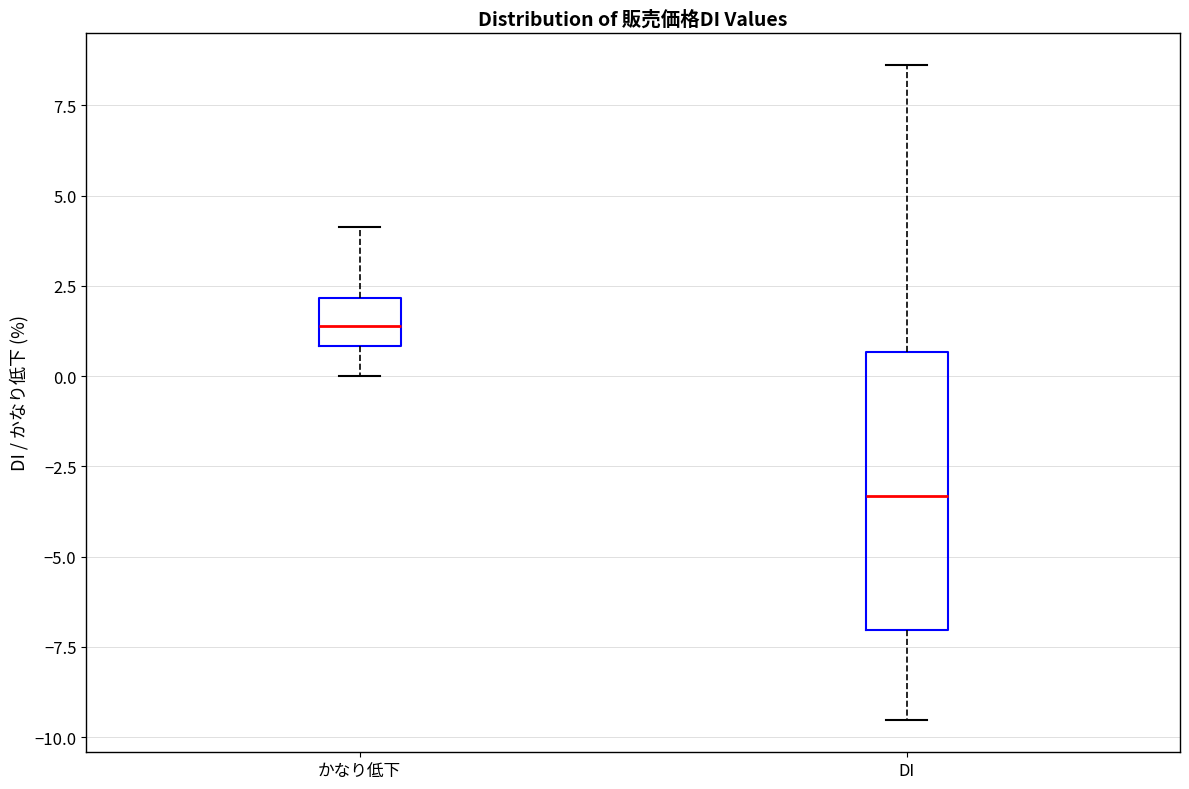

Reading left to right, transcribe this box plot: for each box, give where its median line is, the range the box spans, and where its two whiskers end, as read against the y-axis. The values are not printed on the chart, so give them approximately, as read against the axis.

かなり低下: median 1.5, box 1.0 to 2.0, whiskers 0.0 to 4.0
DI: median -3.5, box -7.0 to 0.5, whiskers -9.5 to 8.5